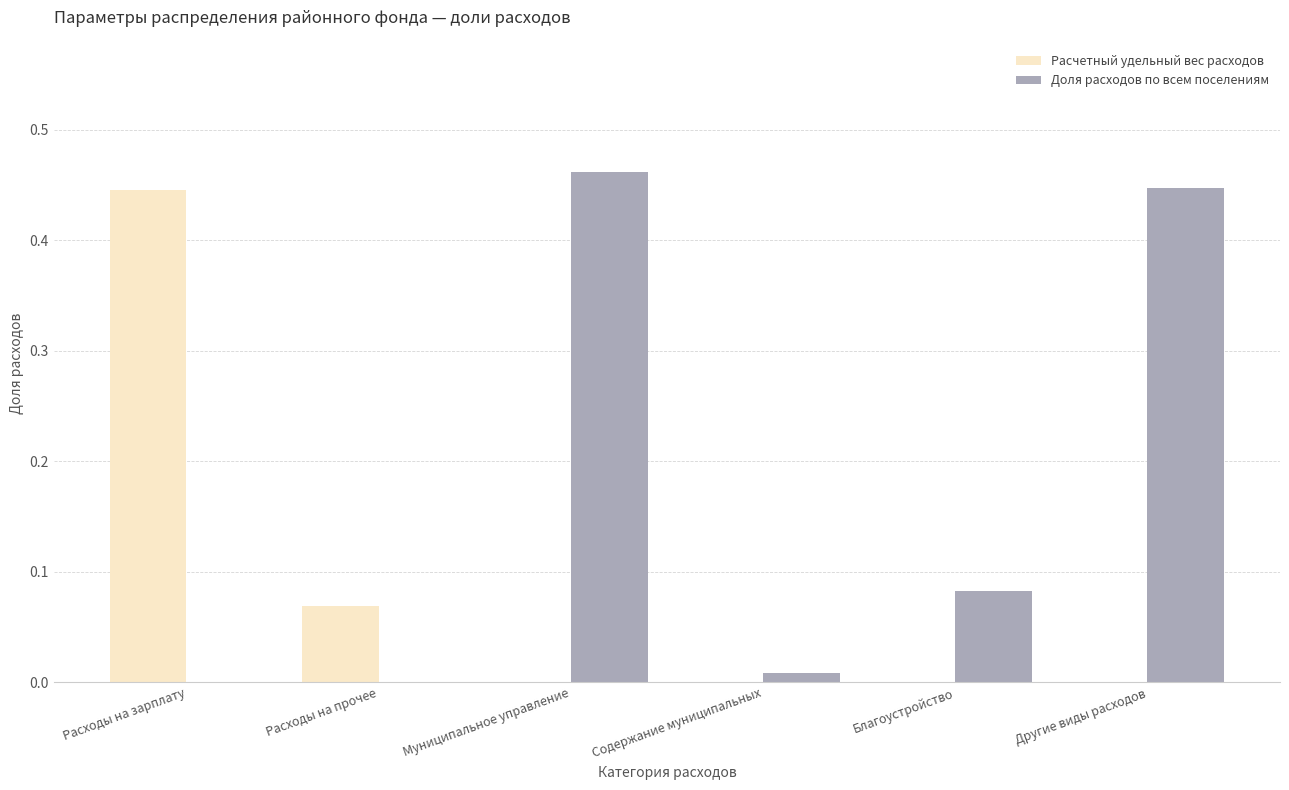

At which category is the sum across all series the highest?

Муниципальное управление